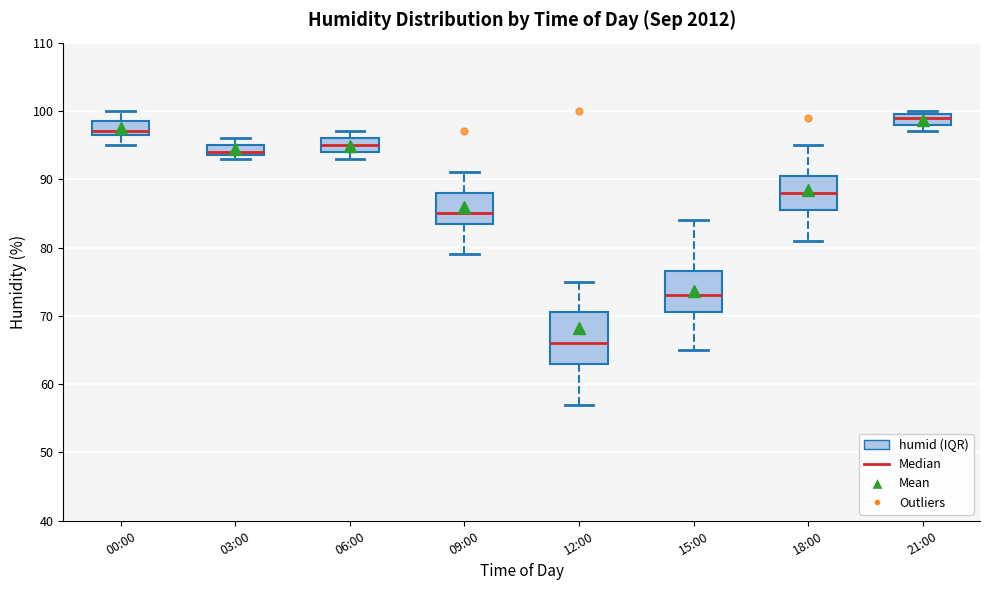

Reading left to right, transcribe this box plot: for each box, give where its median line is, the range the box spans, and where its two whiskers end, as read against the y-axis. The values are not printed on the chart, so give them approximately, as read against the axis.

00:00: median 97 (just above the box's lower edge), box 97 to 99, whiskers 95 to 100
03:00: median 94 (just above the box's lower edge), box 94 to 95, whiskers 93 to 96
06:00: median 95, box 94 to 96, whiskers 93 to 97
09:00: median 85, box 84 to 88, whiskers 79 to 91
12:00: median 66, box 63 to 71, whiskers 57 to 75
15:00: median 73, box 71 to 77, whiskers 65 to 84
18:00: median 88, box 86 to 91, whiskers 81 to 95
21:00: median 99, box 98 to 100, whiskers 97 to 100 (just above the box's upper edge)